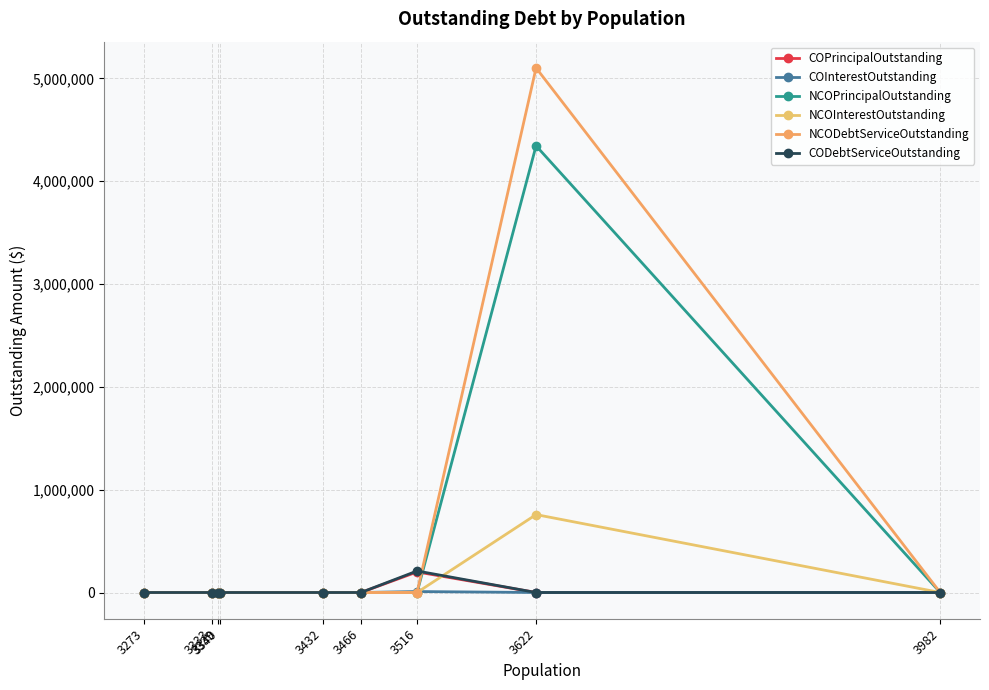

Rank the series at 3982 from highest to lowest value.

COPrincipalOutstanding, COInterestOutstanding, NCOPrincipalOutstanding, NCOInterestOutstanding, NCODebtServiceOutstanding, CODebtServiceOutstanding